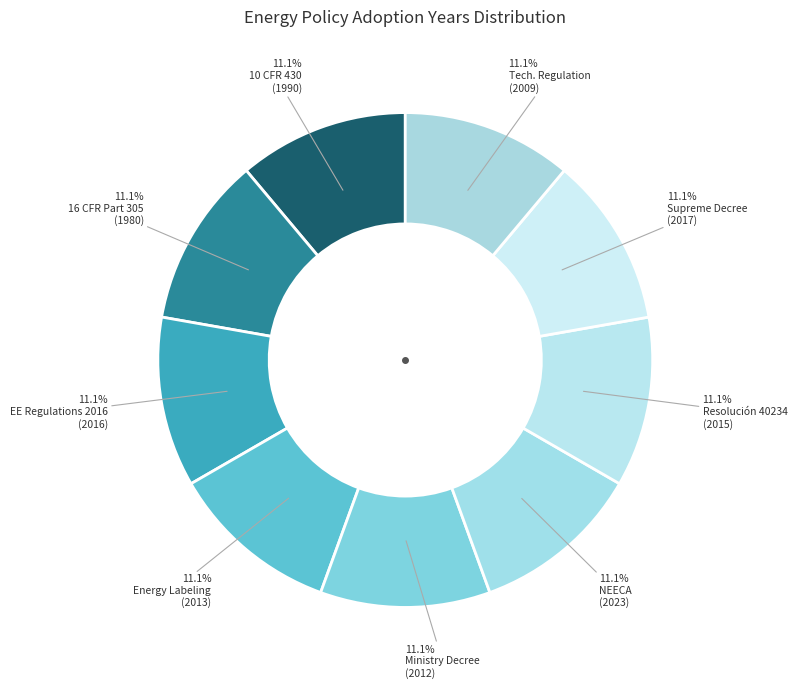

How many slices are in this pie chart?

9